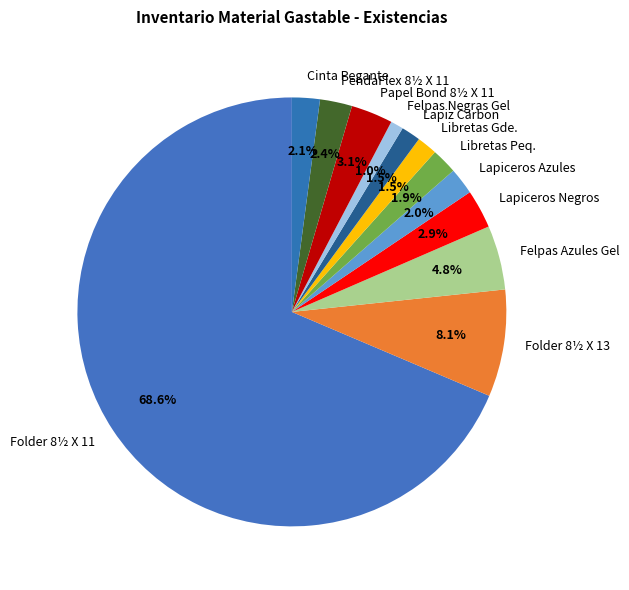

How much of the chart is everything except Felpas Negras Gel?

99.0%